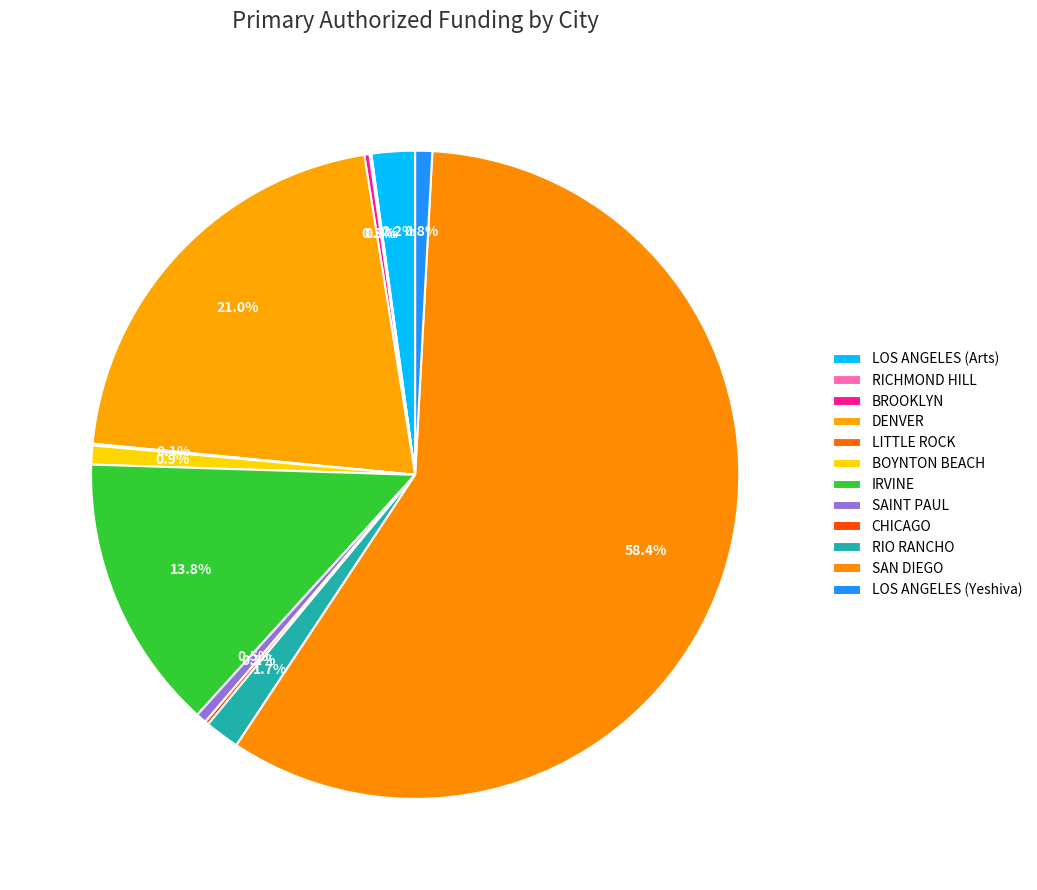

To the nearest percent, what is the combined percentage of CHICAGO and LOS ANGELES (Yeshiva)?

1%